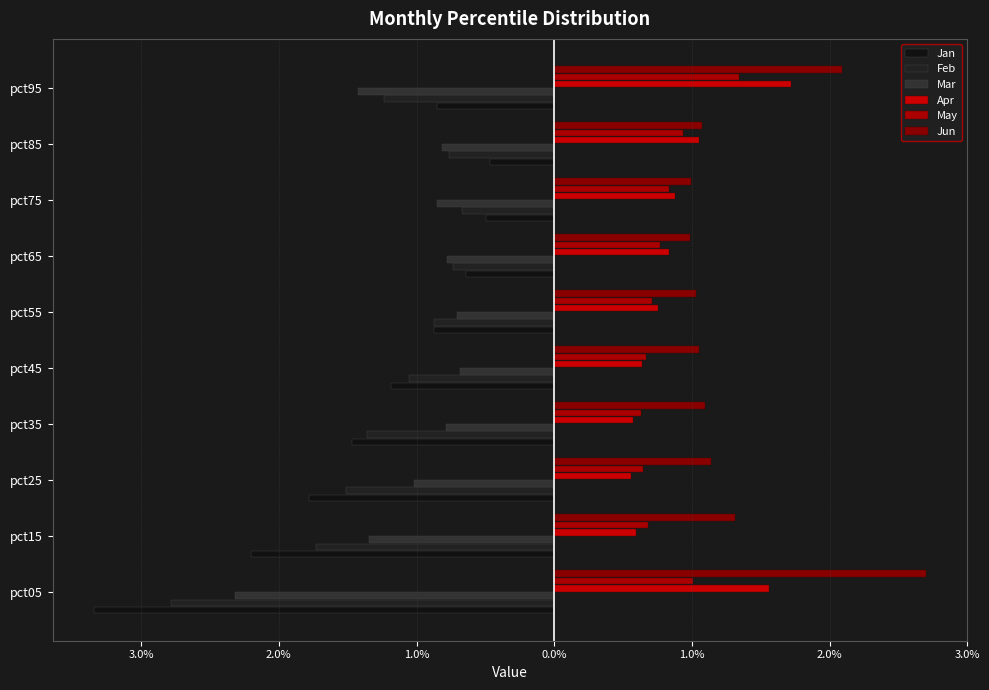

How many series are shown in this chart?

6